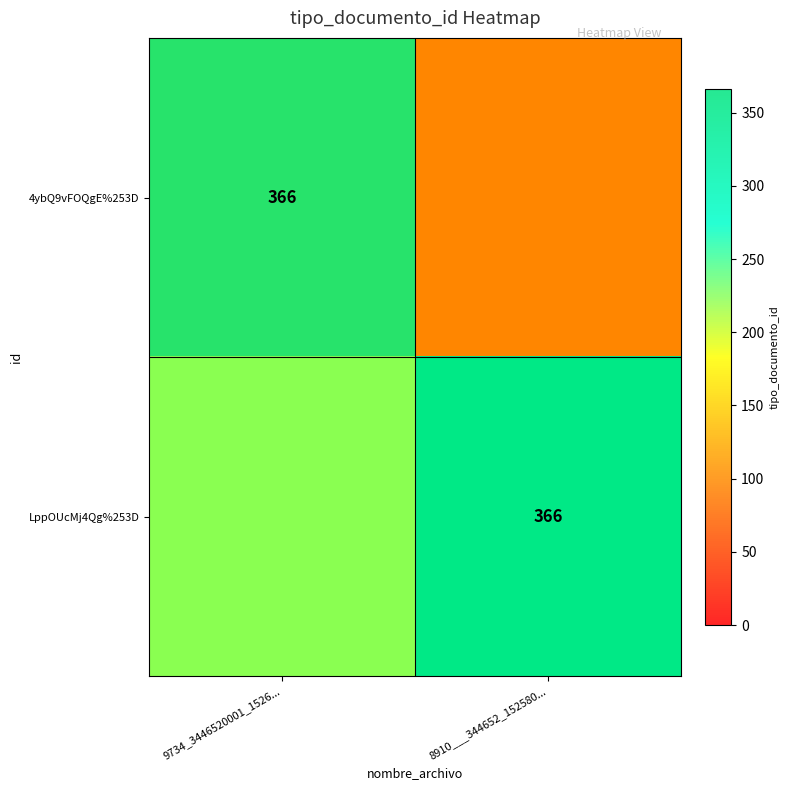

At which category is the sum across all series the highest?

9734_3446520001_1526...